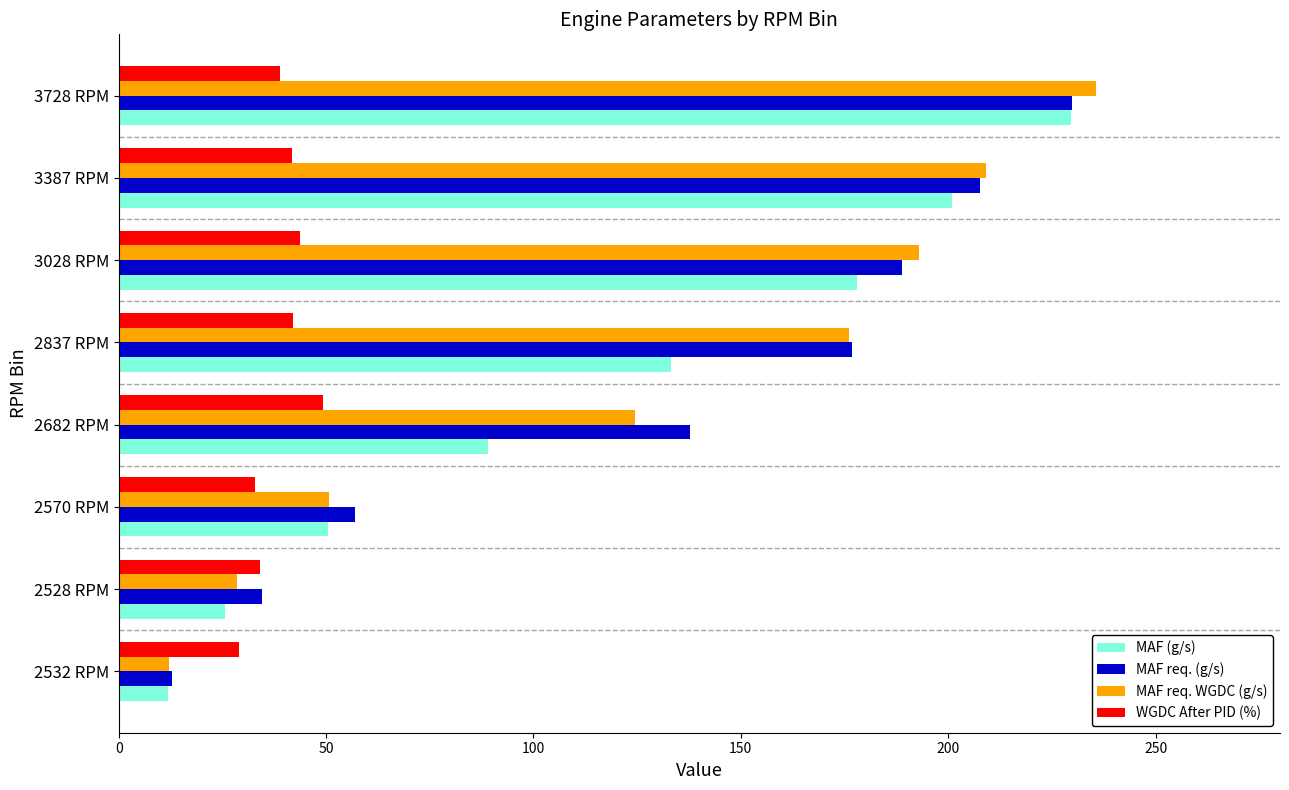

Which series has the largest range (max minus min)?

MAF req. WGDC (g/s)